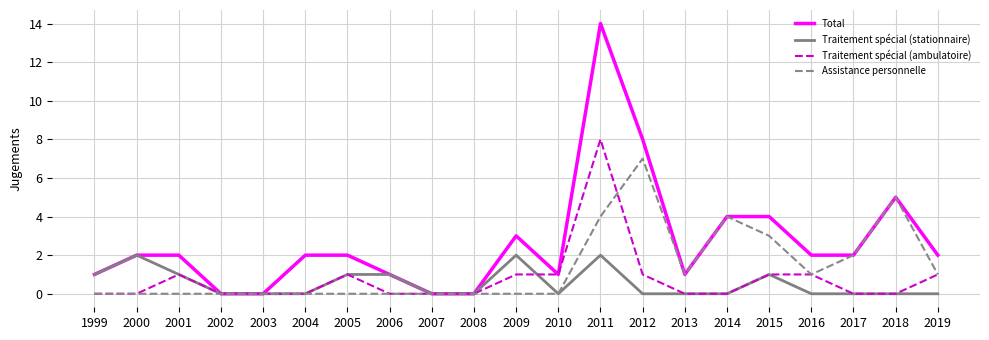

Where is the first local maximum for Traitement spécial (ambulatoire)?

2001